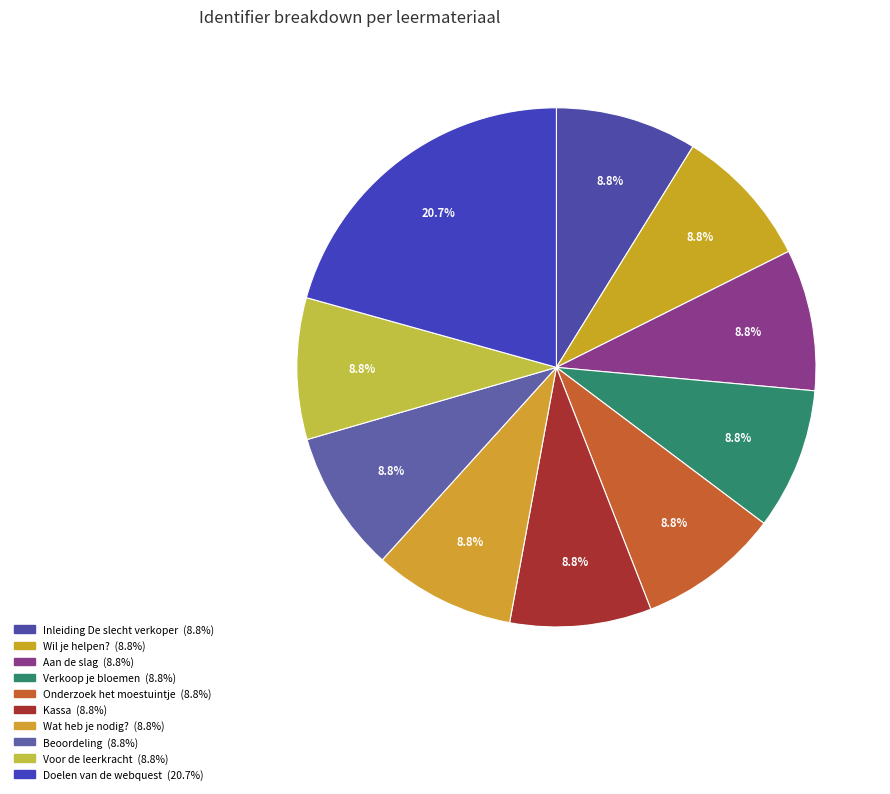

To the nearest percent, what is the difference between the largest and smallest slice percentages?

12%